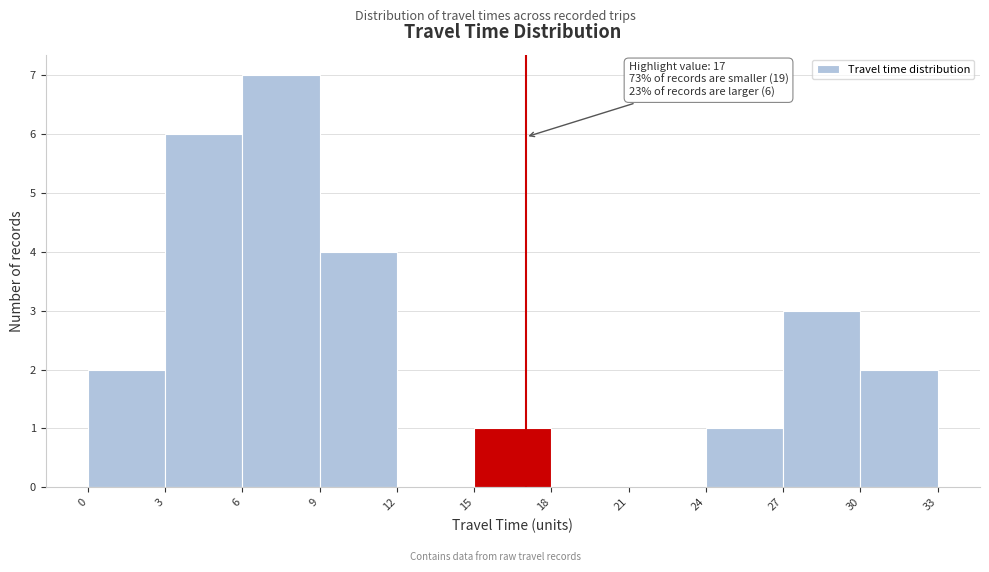

Over which range of the x-axis is the bar tallest?

6 to 9